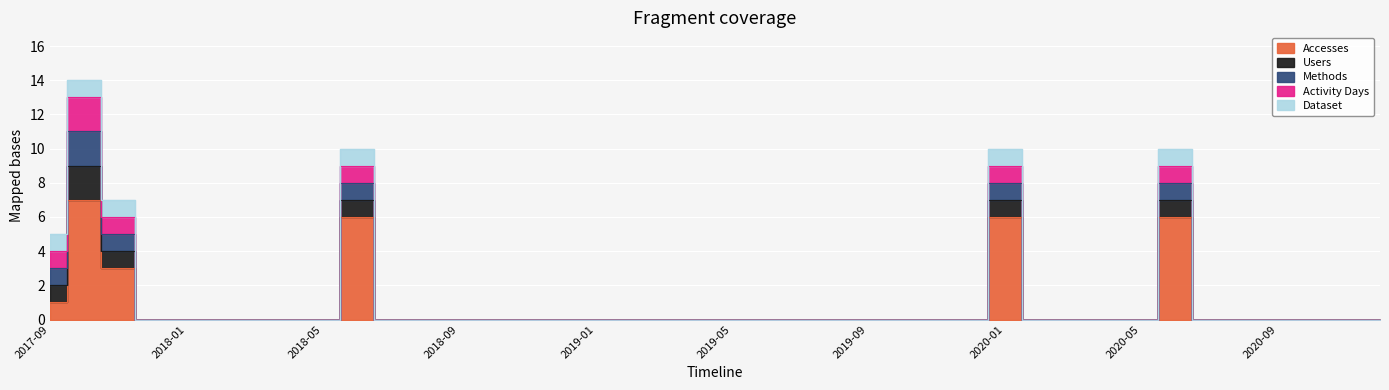

True or false: Dataset and Methods intersect in this chart.

False